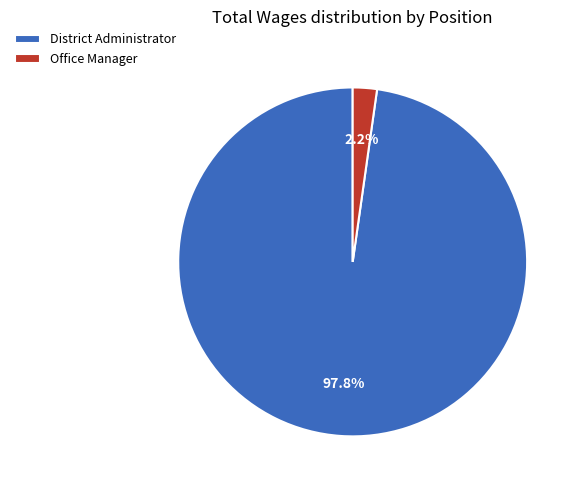

How much of the chart is everything except District Administrator?

2.2%